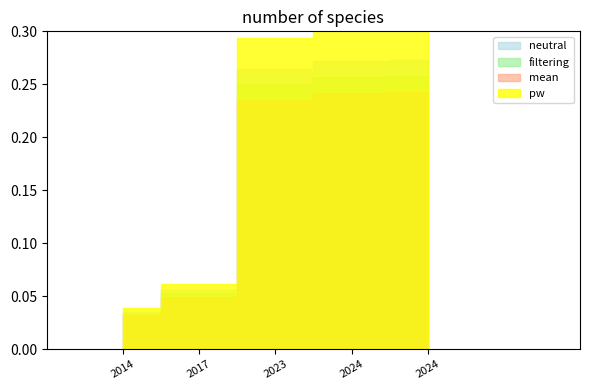

True or false: neutral and mean intersect in this chart.

False